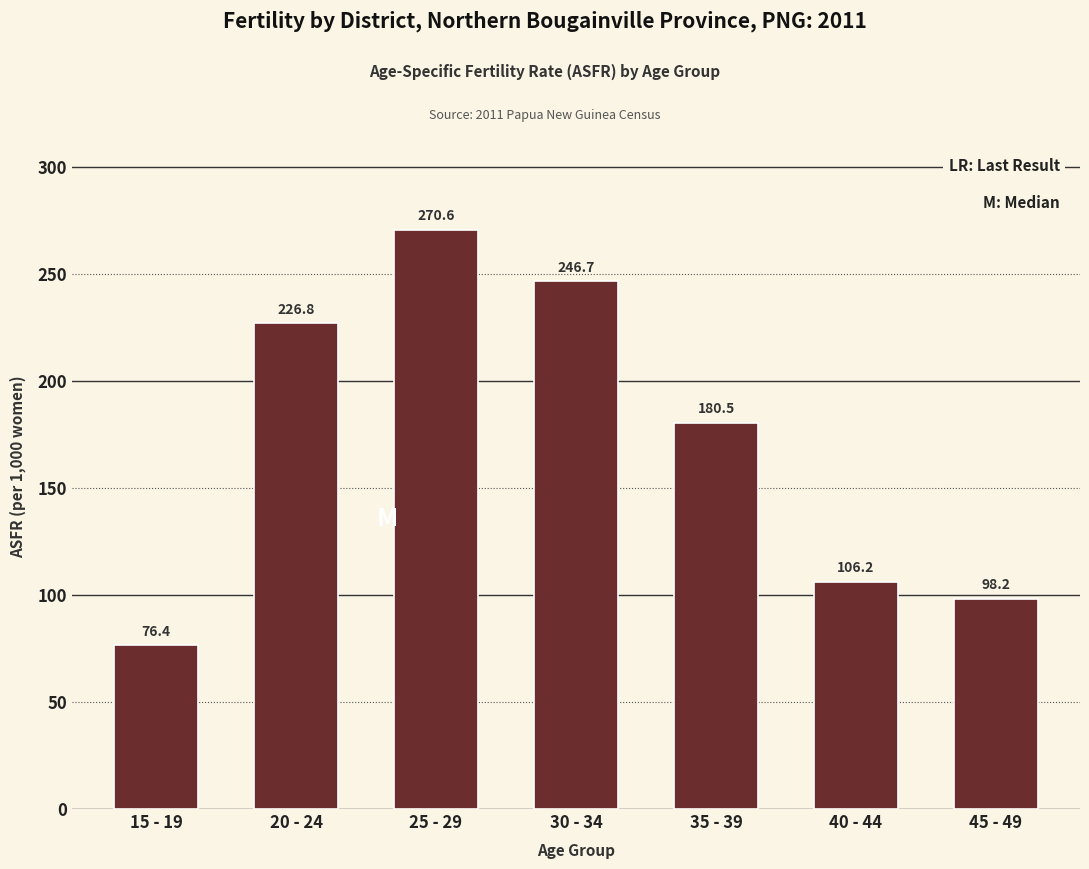

What is the greatest value displayed?

270.6